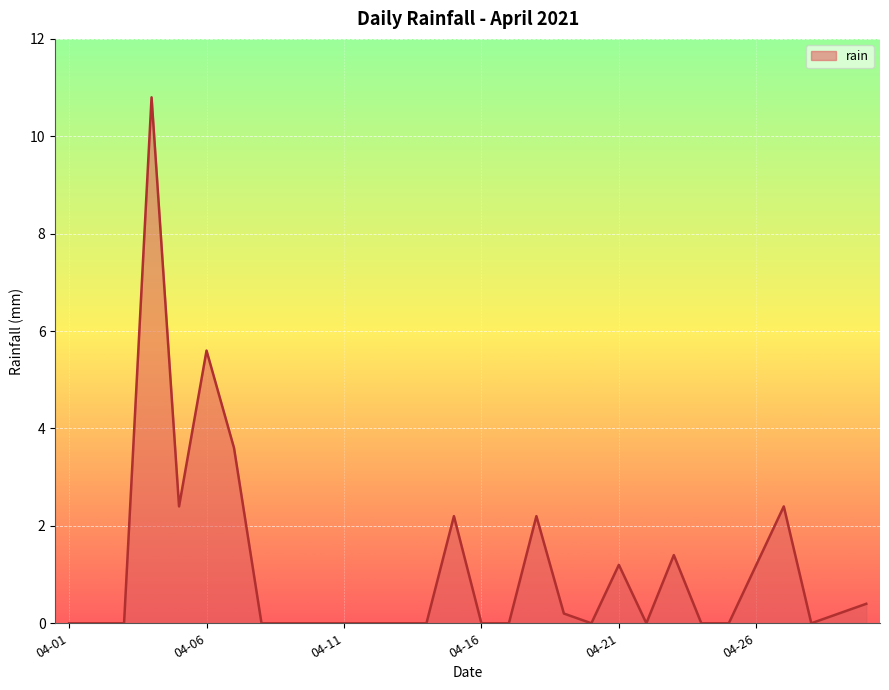

What is the greatest value displayed?

10.8